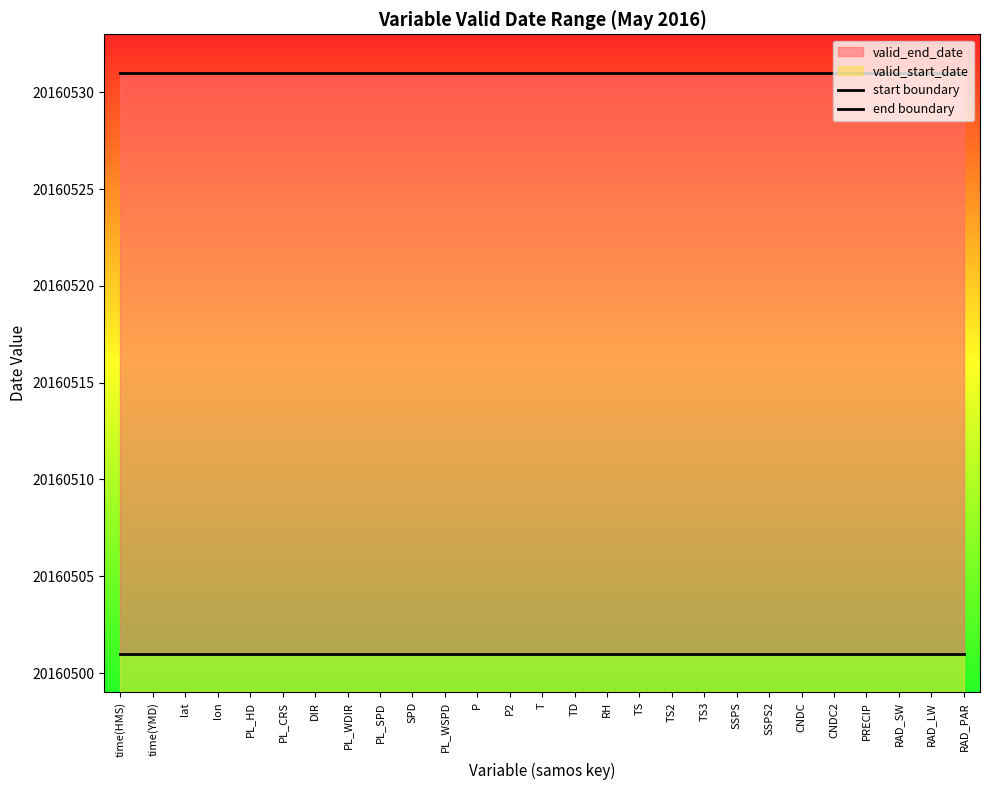

True or false: start boundary has more than 0 points higher than both neighbors.

False